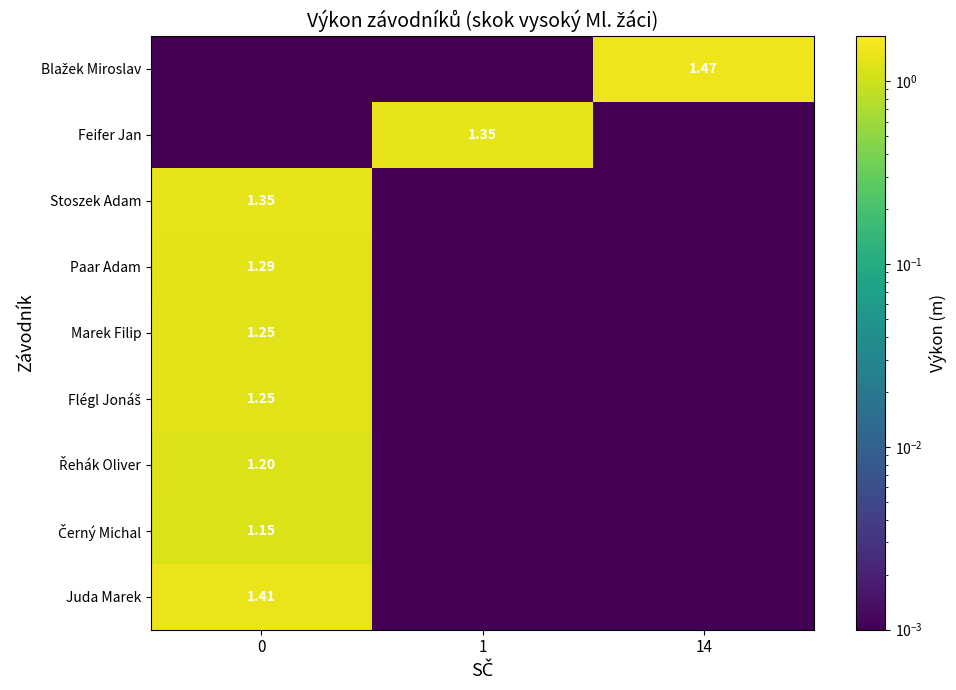

Which category has the lowest value in the Marek Filip series?

1